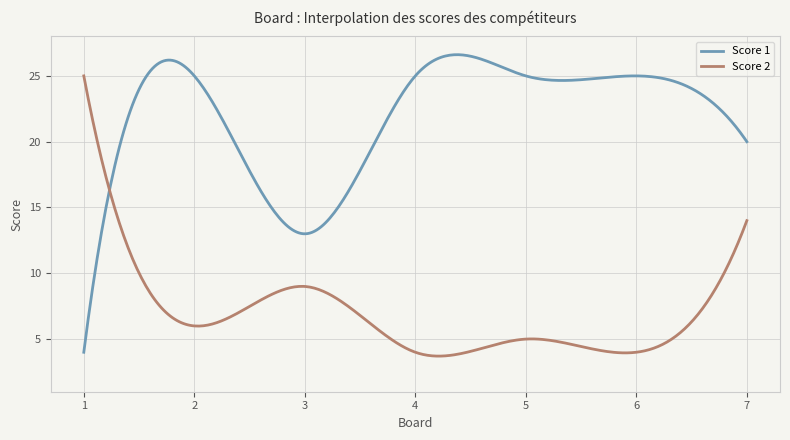

List the series in order of their peak value, highest first.

Score 1, Score 2